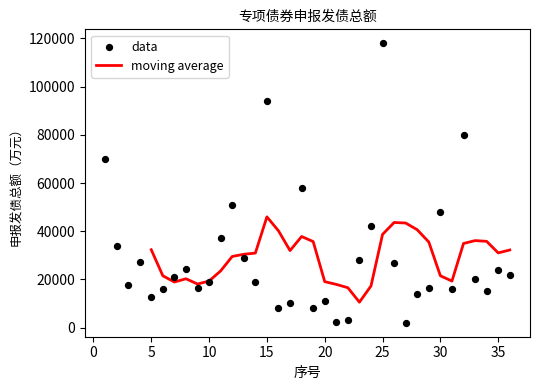

Approximately how many times larger is the value at 13 compared to 35?

1.2